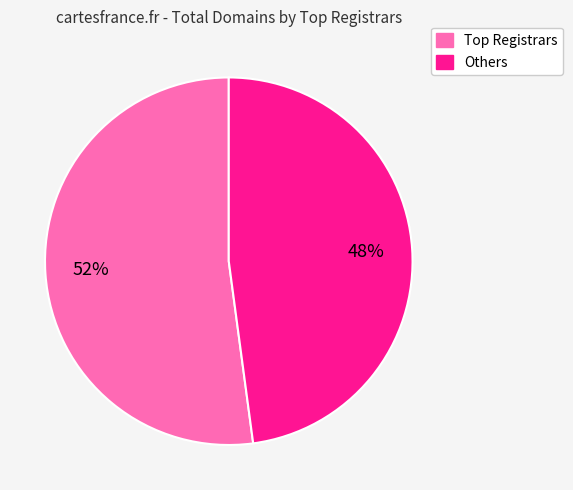

Is there a majority slice in this chart?

Yes